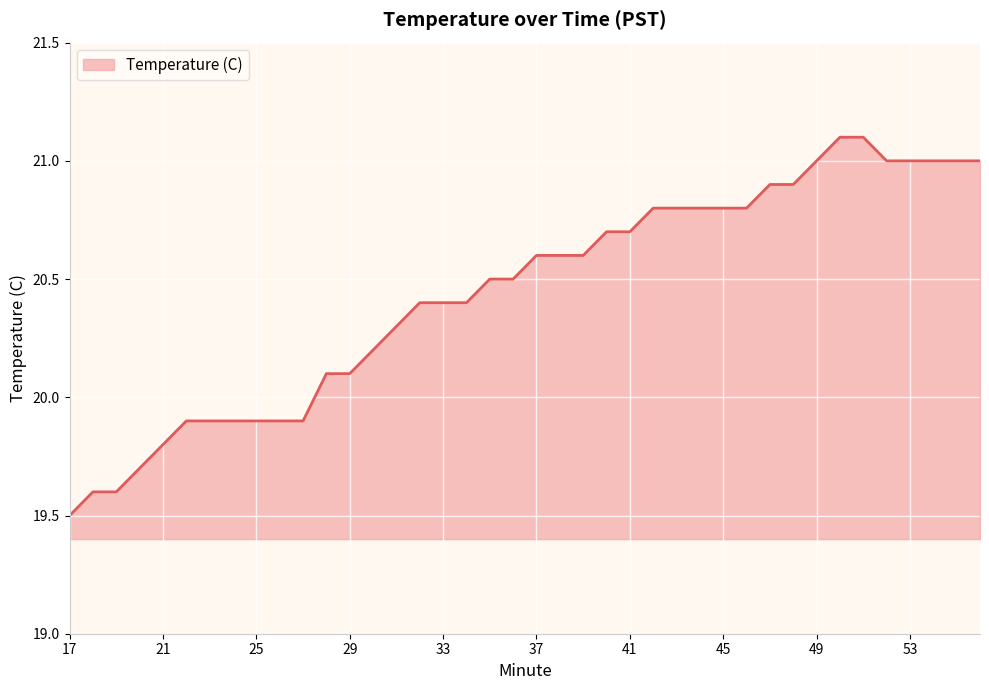

What is the difference between the maximum and minimum values?

1.6